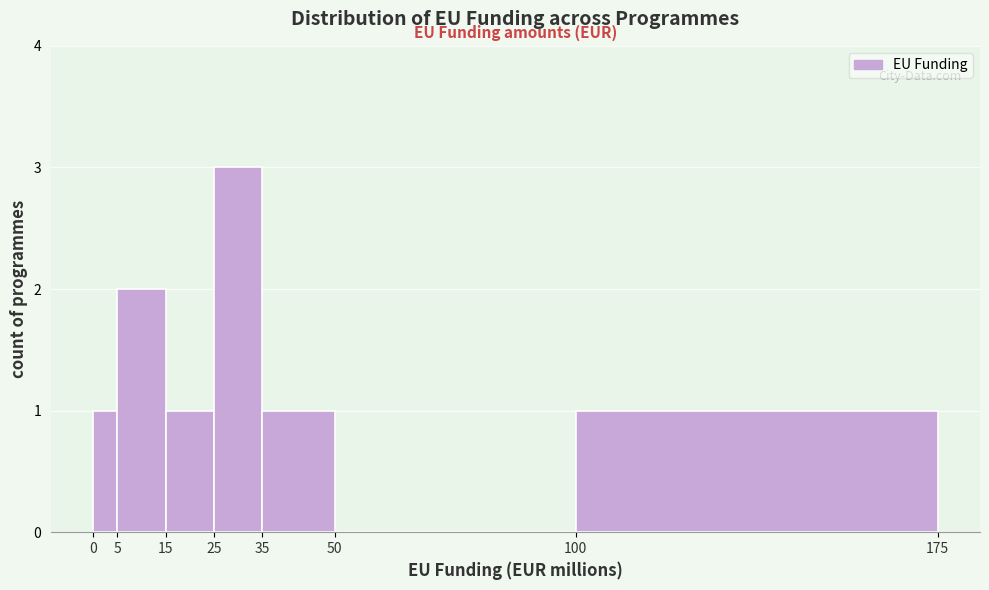

Which range on the x-axis has the tallest bar?

25 to 35